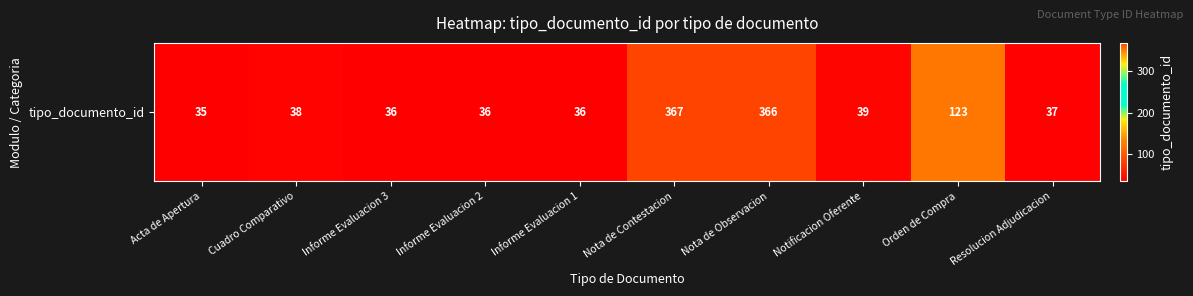

Rank the categories by value from lowest to highest.

Acta de Apertura, Informe Evaluacion 3, Informe Evaluacion 2, Informe Evaluacion 1, Resolucion Adjudicacion, Cuadro Comparativo, Notificacion Oferente, Orden de Compra, Nota de Observacion, Nota de Contestacion